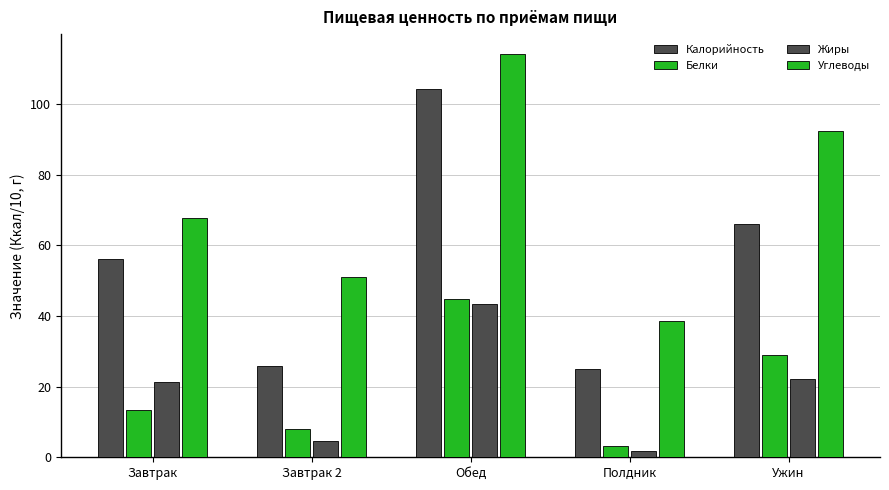

Count the number of data series in this chart.

4